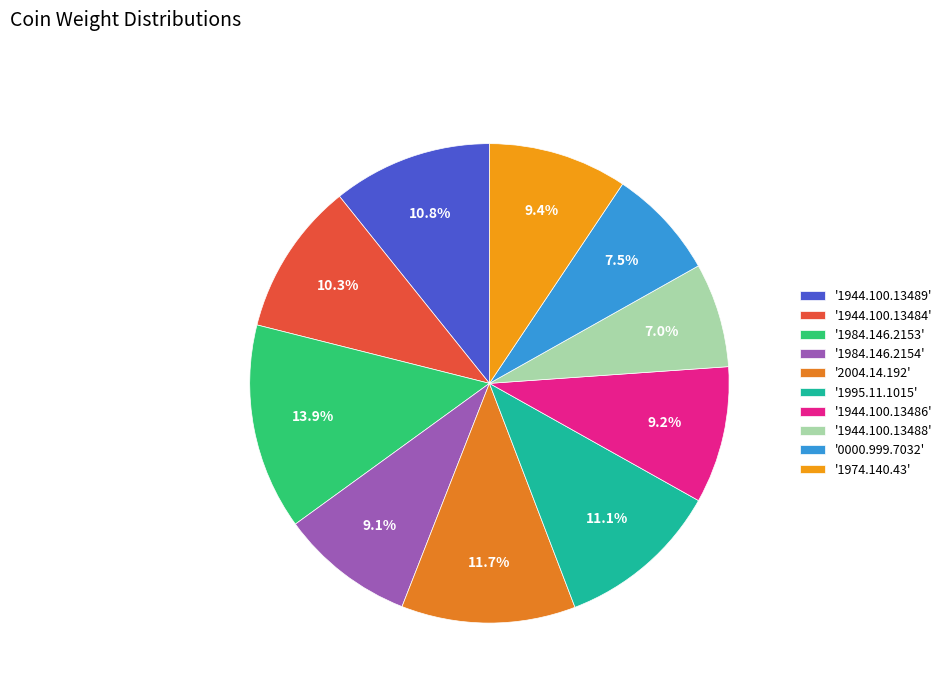

What is the largest slice in the pie chart?

'1984.146.2153'